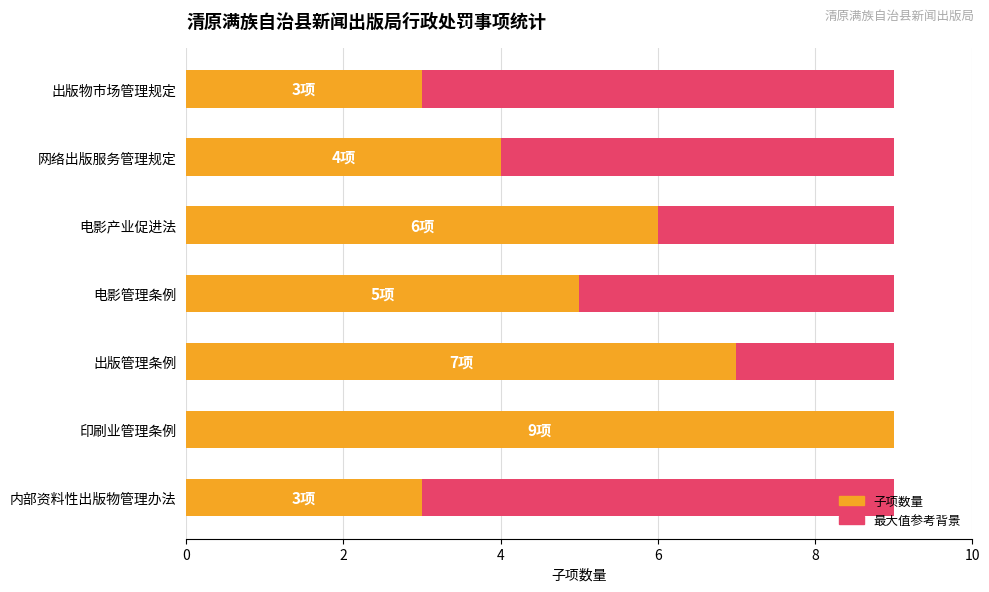

The value of 子项数量 at 6 is 5.0. True or false?

True